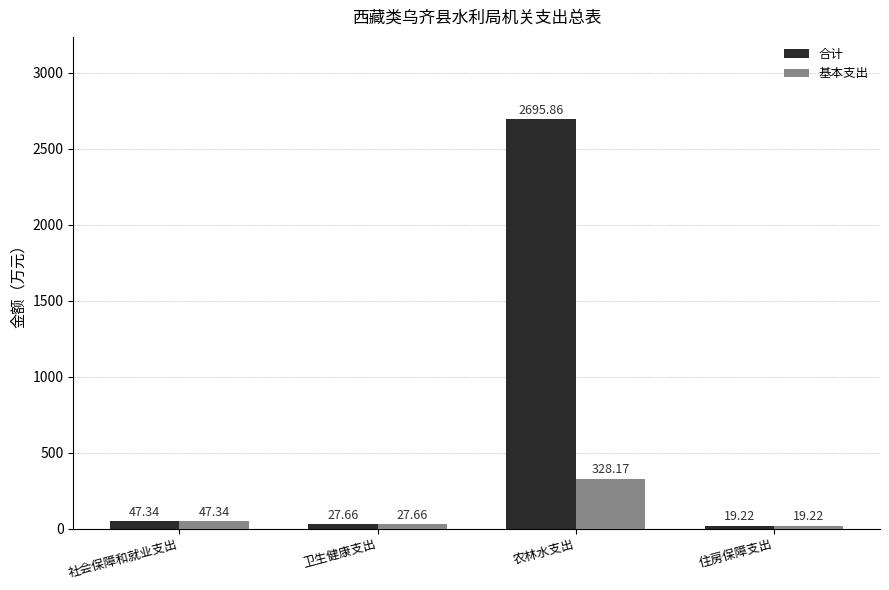

Reading left to right, extract all data points from this chart.

合计: 社会保障和就业支出=47.3	卫生健康支出=27.7	农林水支出=2695.9	住房保障支出=19.2
基本支出: 社会保障和就业支出=47.3	卫生健康支出=27.7	农林水支出=328.2	住房保障支出=19.2